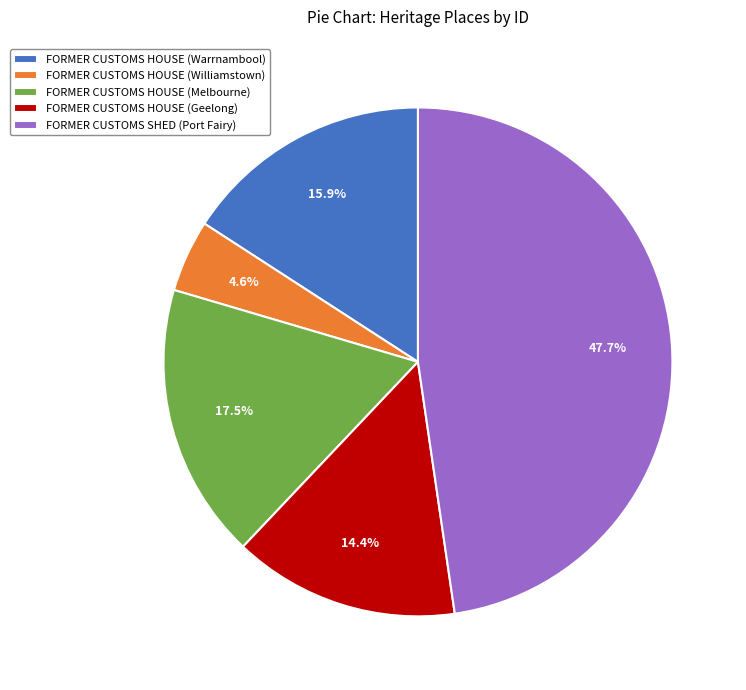

Count the number of slices in the pie.

5